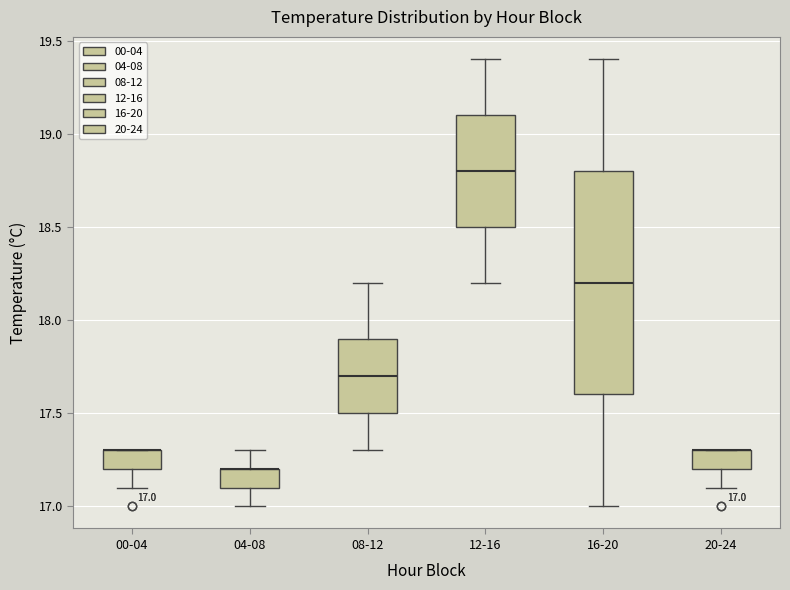

Comparing the boxes themselves (not the whiskers), which one is the tallest?

16-20